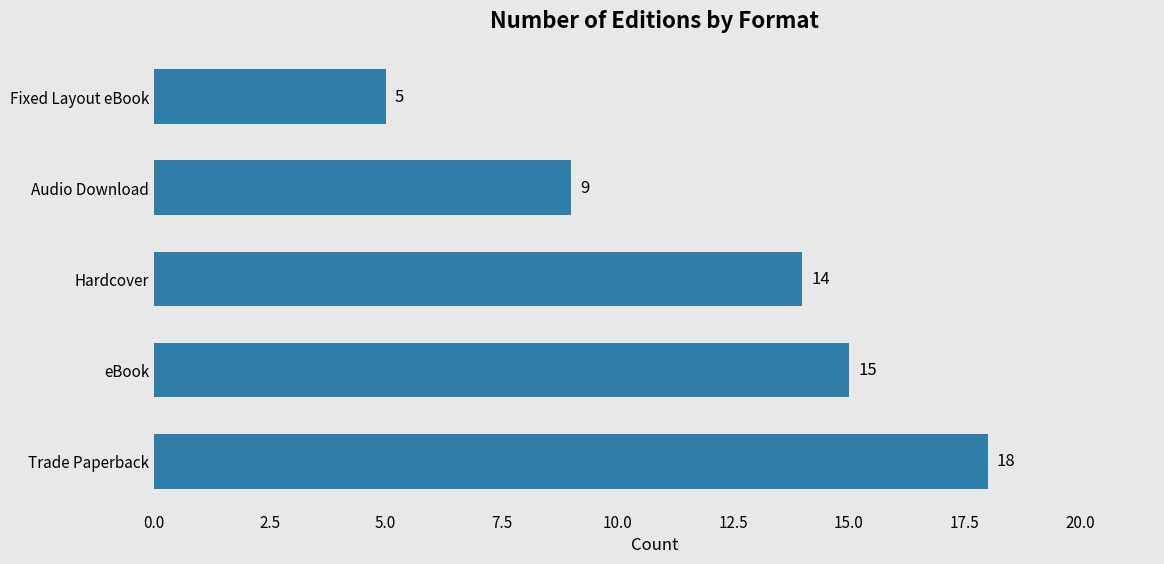

How many distinct data groups are displayed?

1